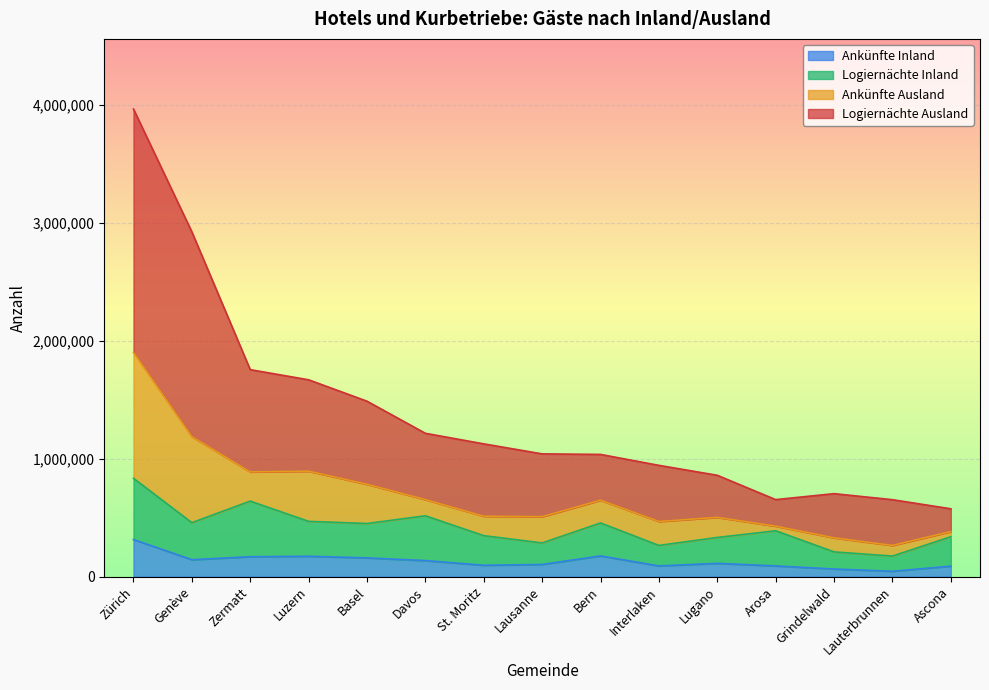

The value of Ankünfte Inland at St. Moritz is 96632. True or false?

True